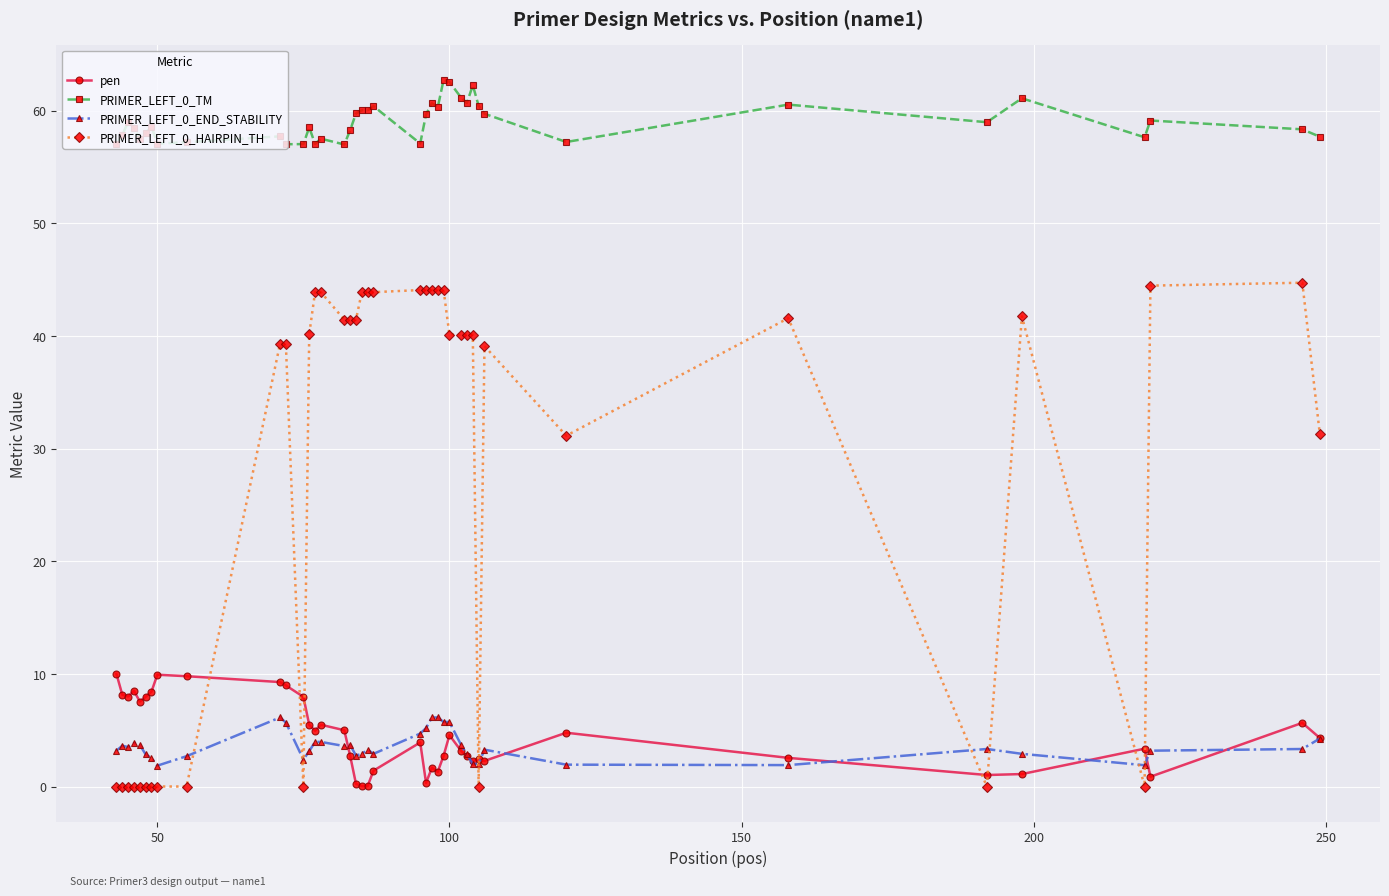

At how many categories does at least one series exceed 38?

40